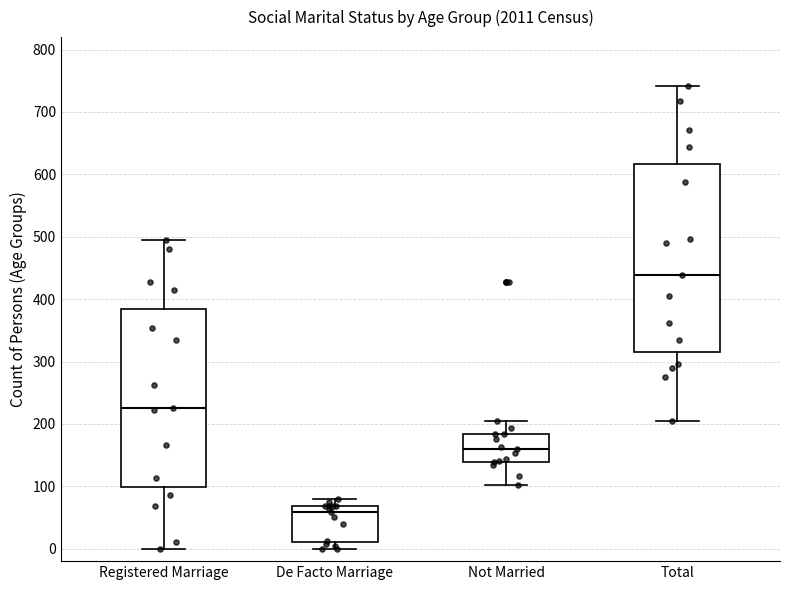

Reading left to right, read every box against the y-axis: the position of its median line, the range the box covers, and the ends of its whiskers. The values are not printed on the chart, so give them approximately, as read against the axis.

Registered Marriage: median 230, box 100 to 380, whiskers 0 to 490
De Facto Marriage: median 60, box 10 to 70, whiskers 0 to 80
Not Married: median 160, box 140 to 180, whiskers 100 to 210
Total: median 440, box 320 to 620, whiskers 210 to 740